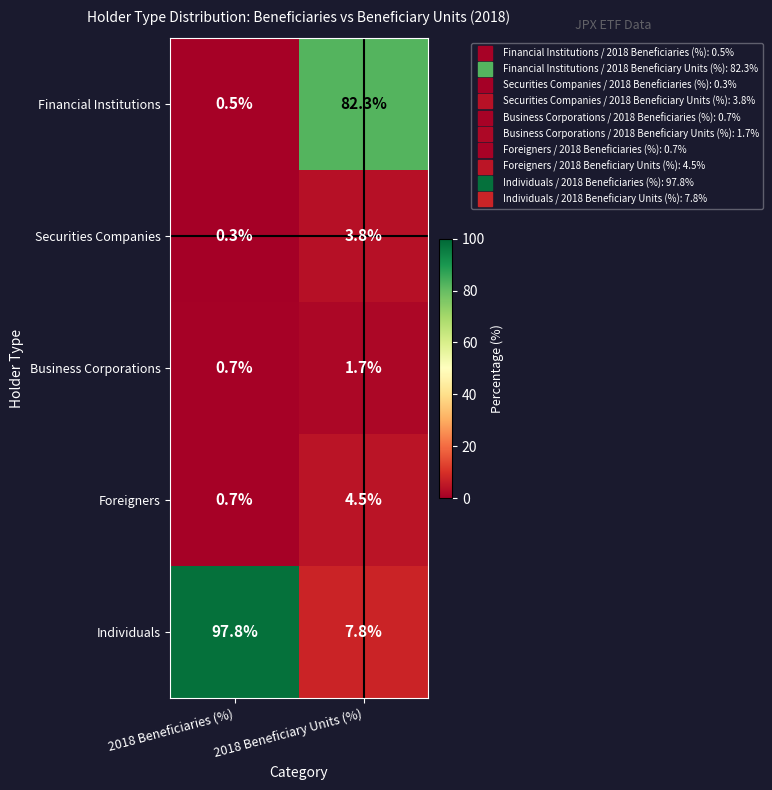

Where does the Financial Institutions series first go above 82?

2018 Beneficiary Units (%)